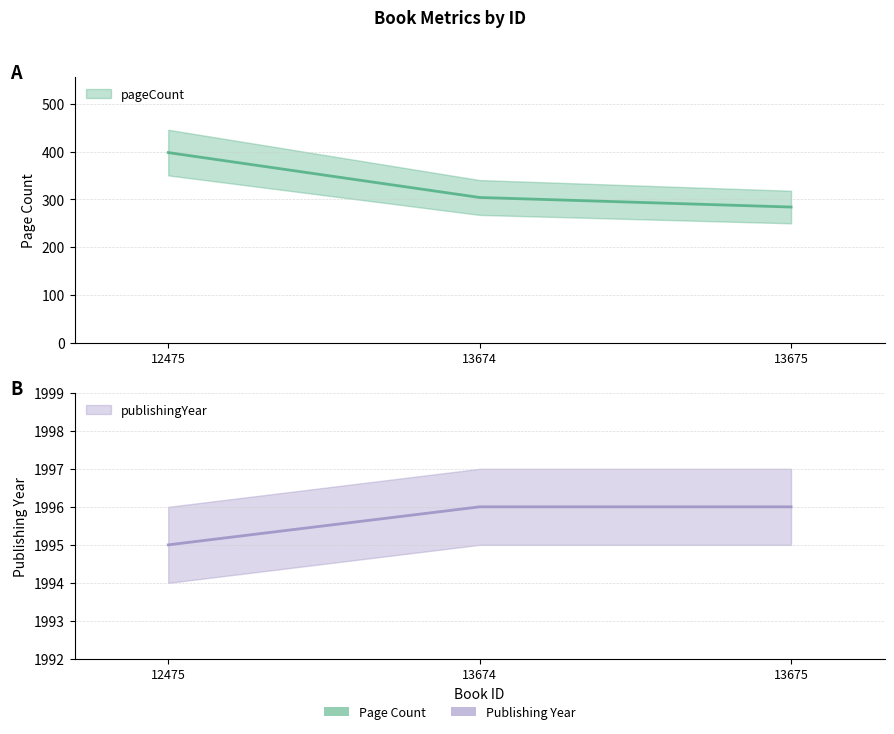

Rank the series by their maximum value, from lowest to highest.

pageCount, publishingYear